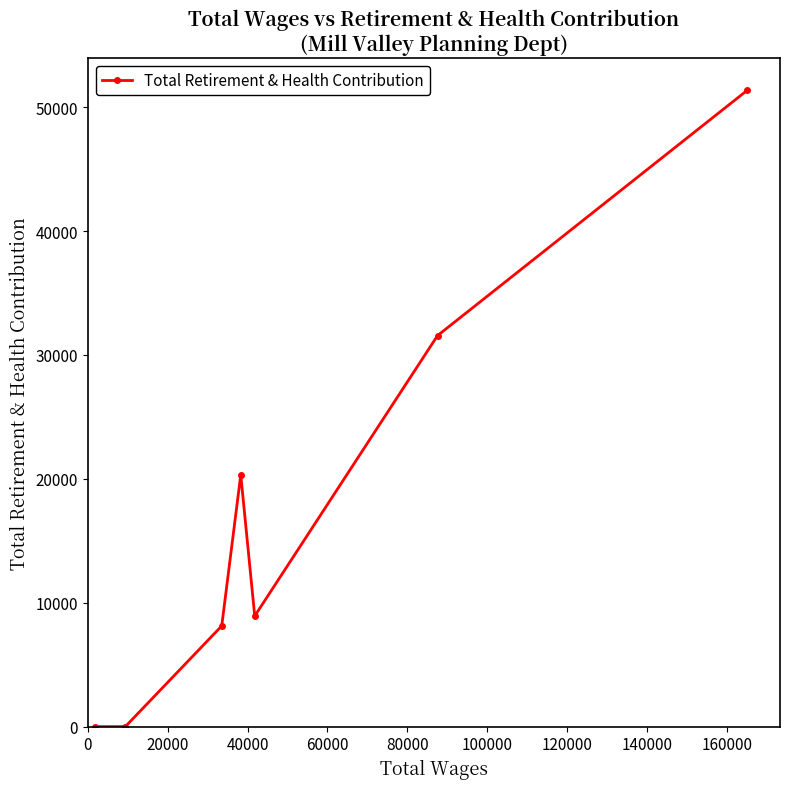

Reading left to right, what are all the values shown in this chart?

0	0	8126	20315	8927	31562	51365